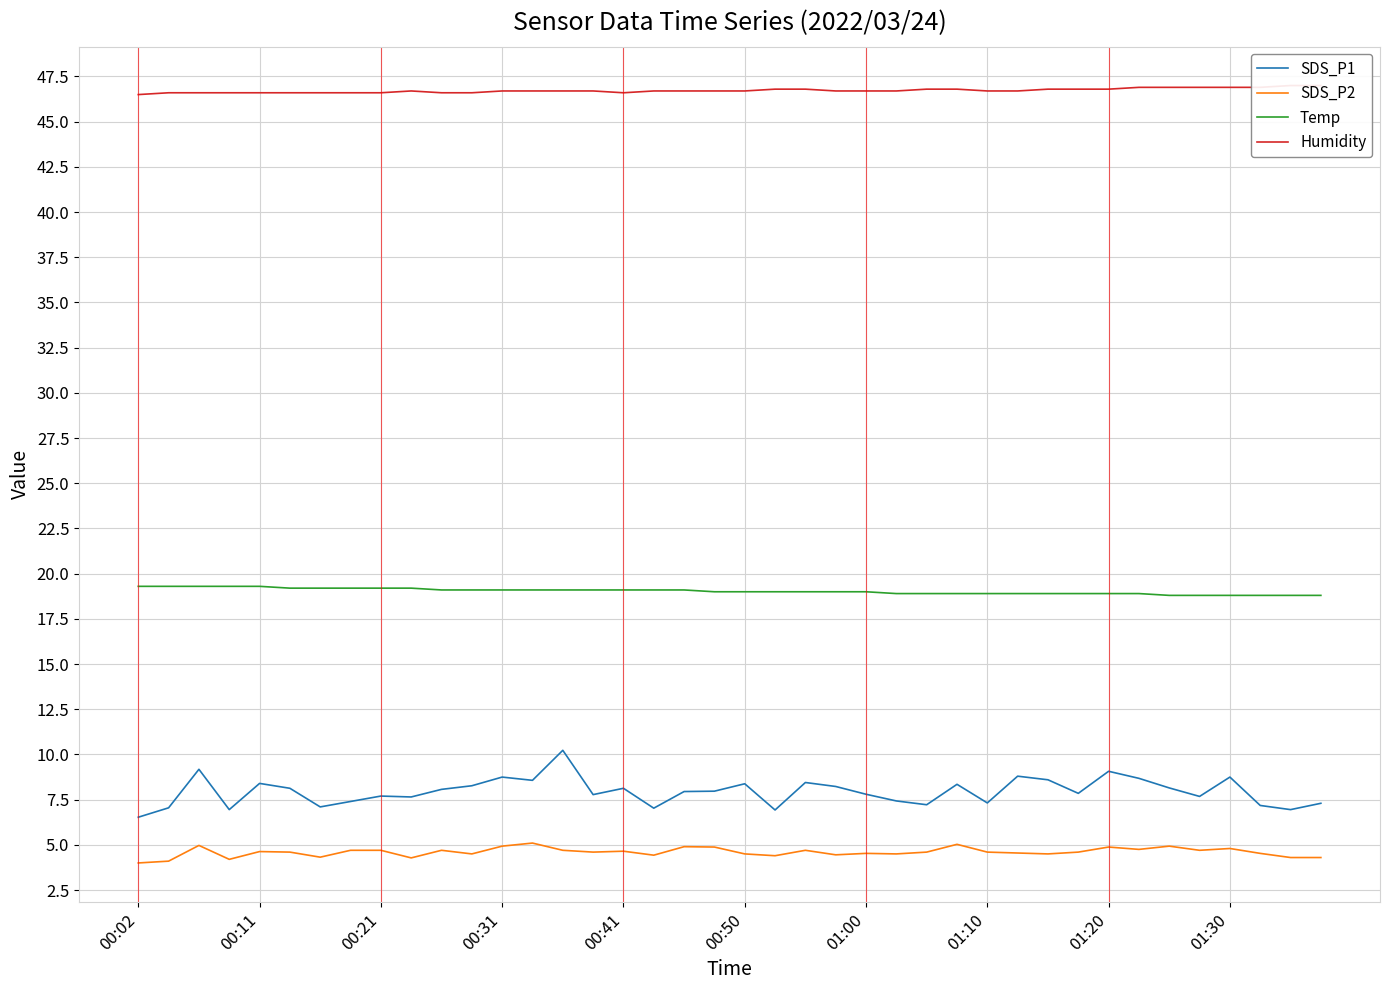

Reading right to left, transcribe all the data shown in this chart.

SDS_P1: 7.3	7.0	7.2	8.8	7.7	8.2	8.7	9.1	7.8	8.6	8.8	7.3	8.3	7.2	7.4	7.8	8.2	8.4	6.9	8.4	8.0	8.0	7.0	8.1	7.8	10.2	8.6	8.8	8.3	8.1	7.7	7.7	7.4	7.1	8.1	8.4	7.0	9.2	7.0	6.5
SDS_P2: 4.3	4.3	4.5	4.8	4.7	4.9	4.8	4.9	4.6	4.5	4.5	4.6	5.0	4.6	4.5	4.5	4.5	4.7	4.4	4.5	4.9	4.9	4.4	4.7	4.6	4.7	5.1	4.9	4.5	4.7	4.3	4.7	4.7	4.3	4.6	4.6	4.2	5.0	4.1	4.0
Temp: 18.8	18.8	18.8	18.8	18.8	18.8	18.9	18.9	18.9	18.9	18.9	18.9	18.9	18.9	18.9	19.0	19.0	19.0	19.0	19.0	19.0	19.1	19.1	19.1	19.1	19.1	19.1	19.1	19.1	19.1	19.2	19.2	19.2	19.2	19.2	19.3	19.3	19.3	19.3	19.3
Humidity: 47.0	47.0	46.9	46.9	46.9	46.9	46.9	46.8	46.8	46.8	46.7	46.7	46.8	46.8	46.7	46.7	46.7	46.8	46.8	46.7	46.7	46.7	46.7	46.6	46.7	46.7	46.7	46.7	46.6	46.6	46.7	46.6	46.6	46.6	46.6	46.6	46.6	46.6	46.6	46.5